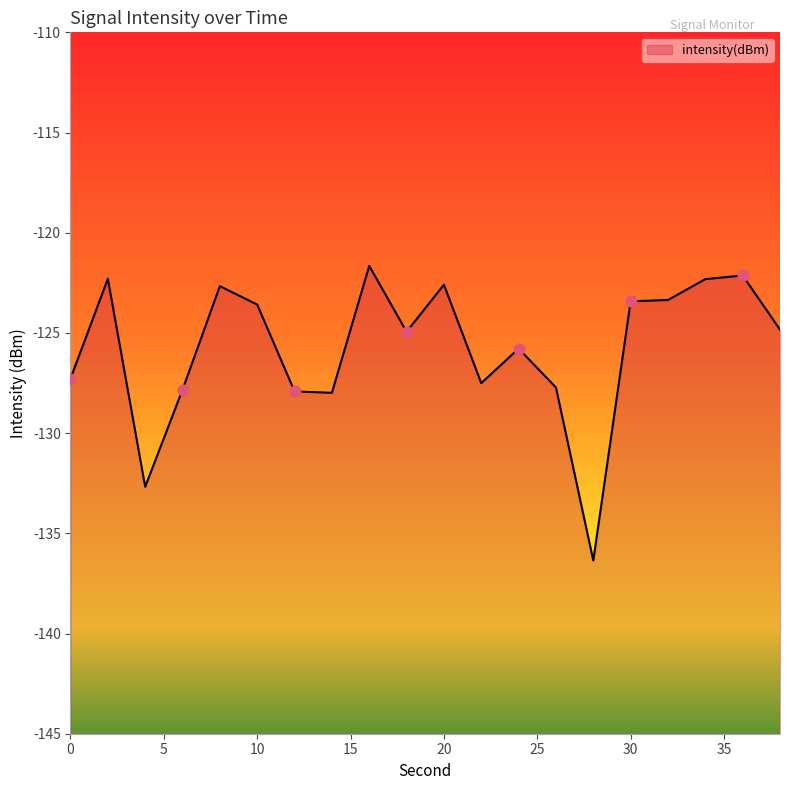

What is the change in value from 22 to 28?

-8.9